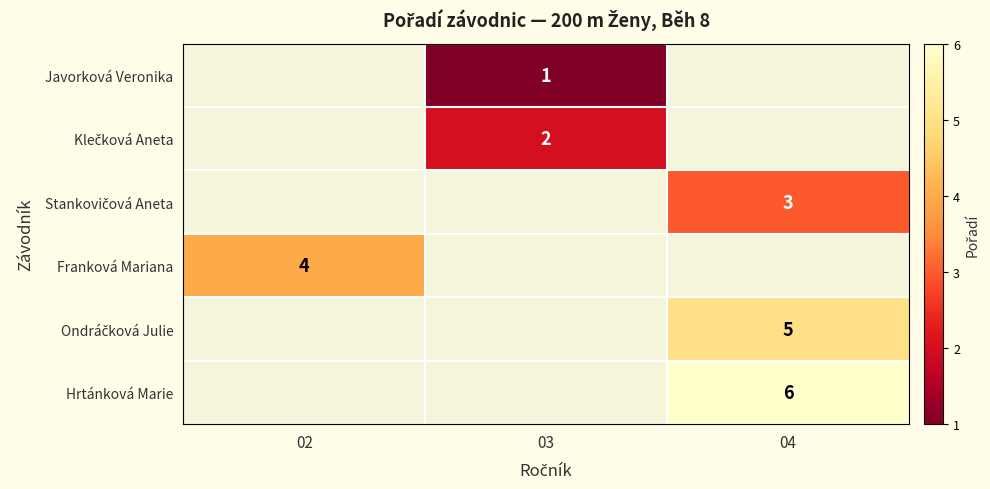

The value of Javorková Veronika at 03 is 1. True or false?

True